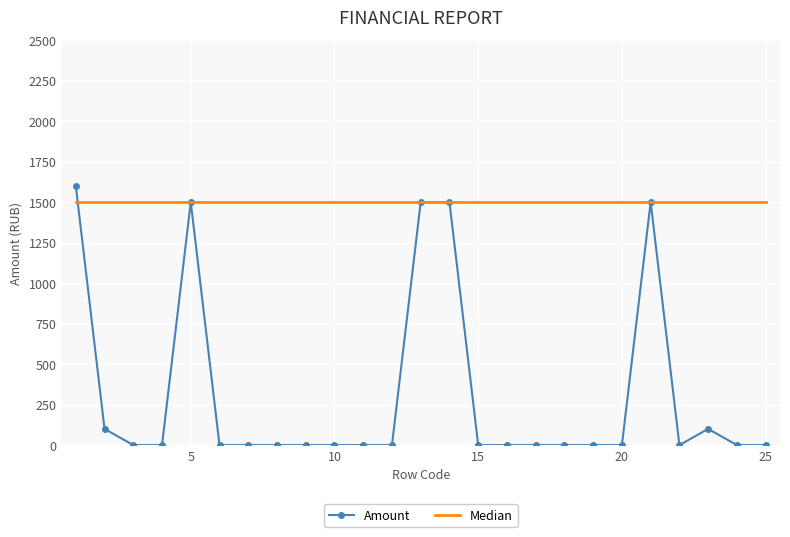

Which series has the largest total across all categories?

Median